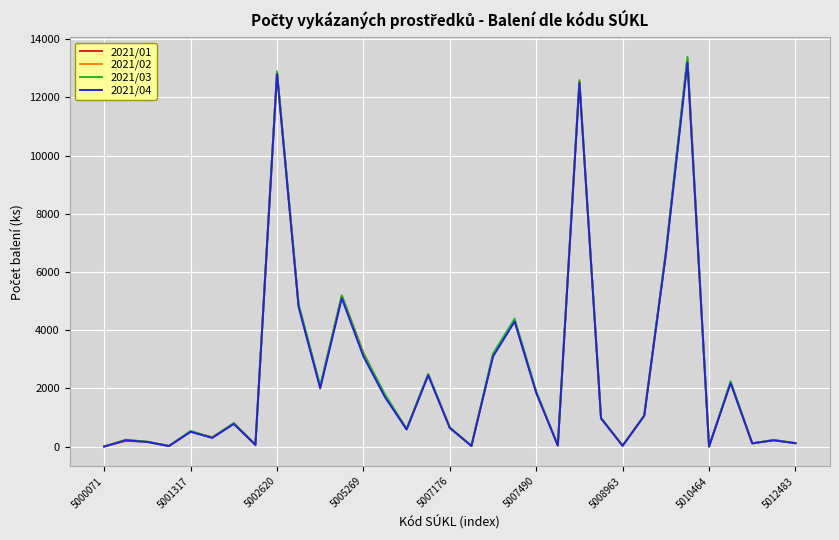

Which series has the largest range (max minus min)?

2021/03